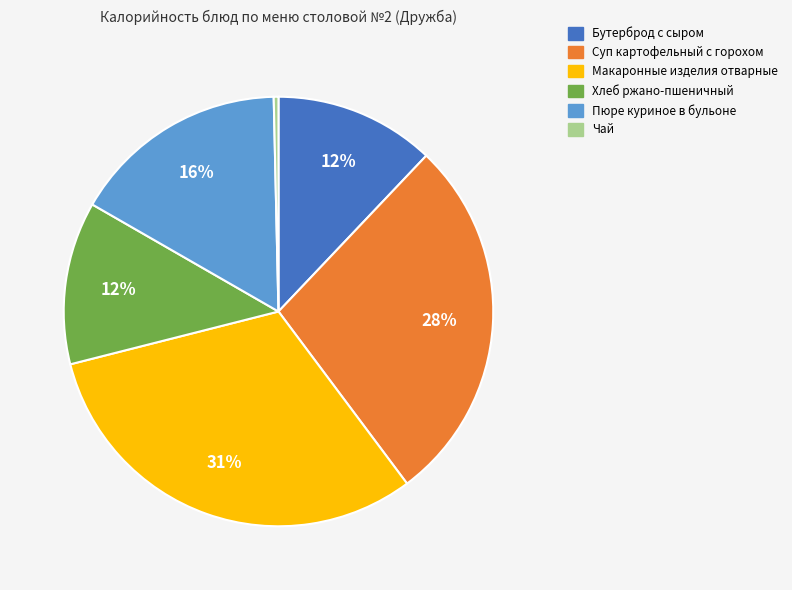

Does any single category account for the majority?

No